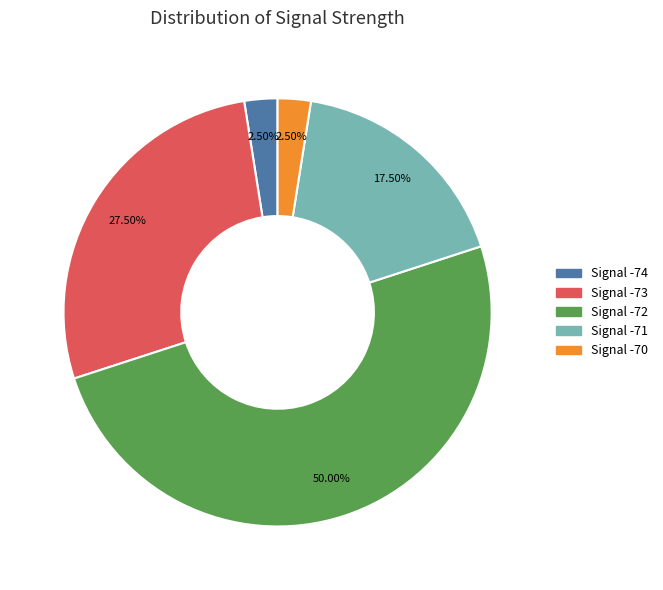

Do Signal -73 and Signal -72 together represent more than half of the pie?

Yes